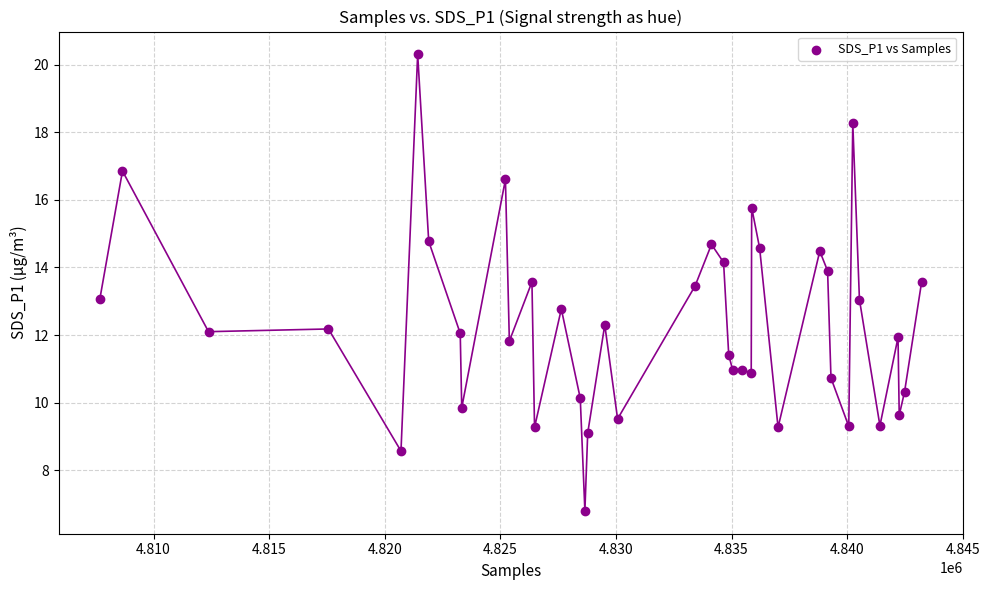

What is the range of Y values (max minus min)?

13.5